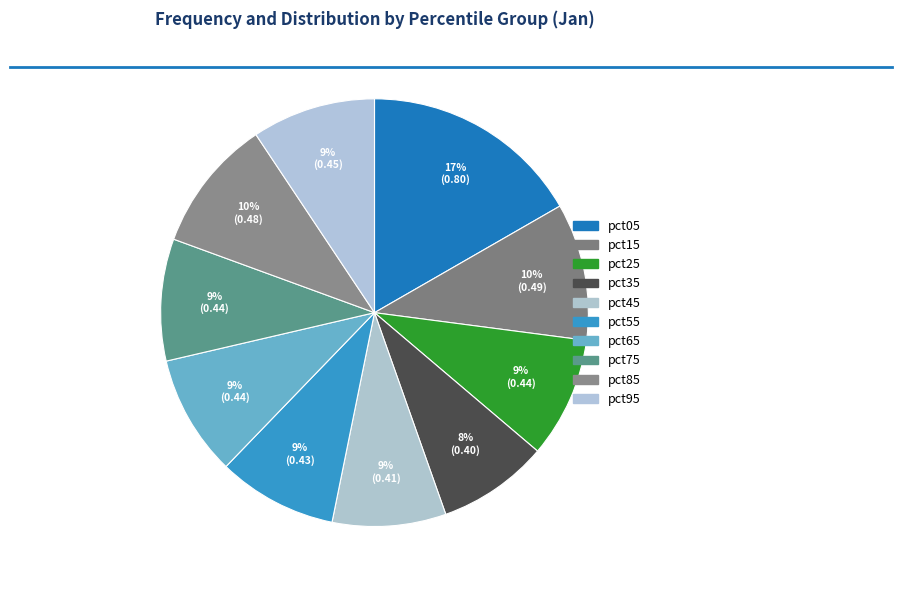

Rank the categories by value from lowest to highest.

pct35, pct45, pct55, pct25, pct65, pct75, pct95, pct85, pct15, pct05